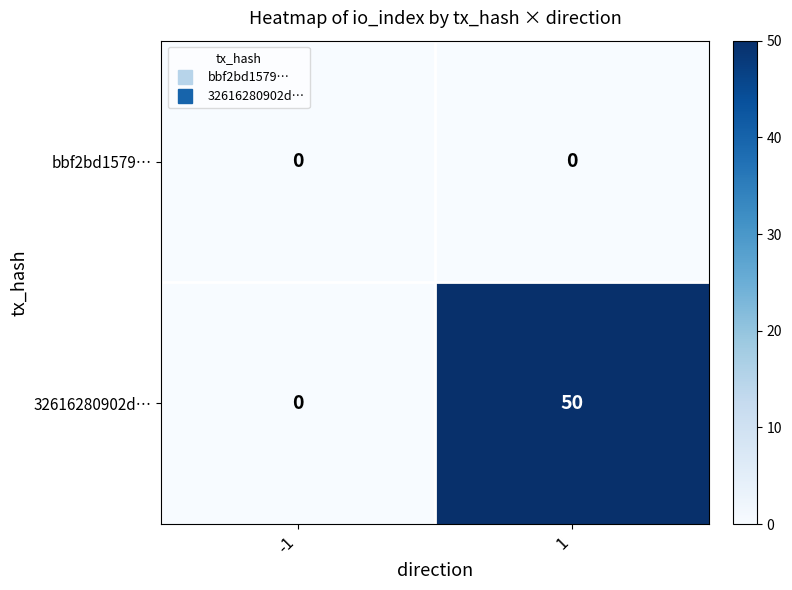

Which series changed the most between -1 and 1?

32616280902d…